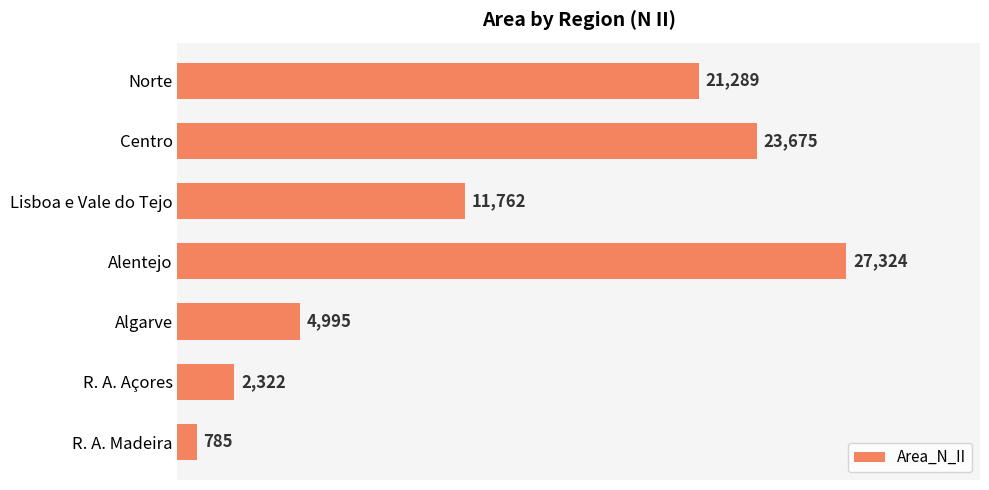

Rank the categories by value from highest to lowest.

Alentejo, Centro, Norte, Lisboa e Vale do Tejo, Algarve, R. A. Açores, R. A. Madeira